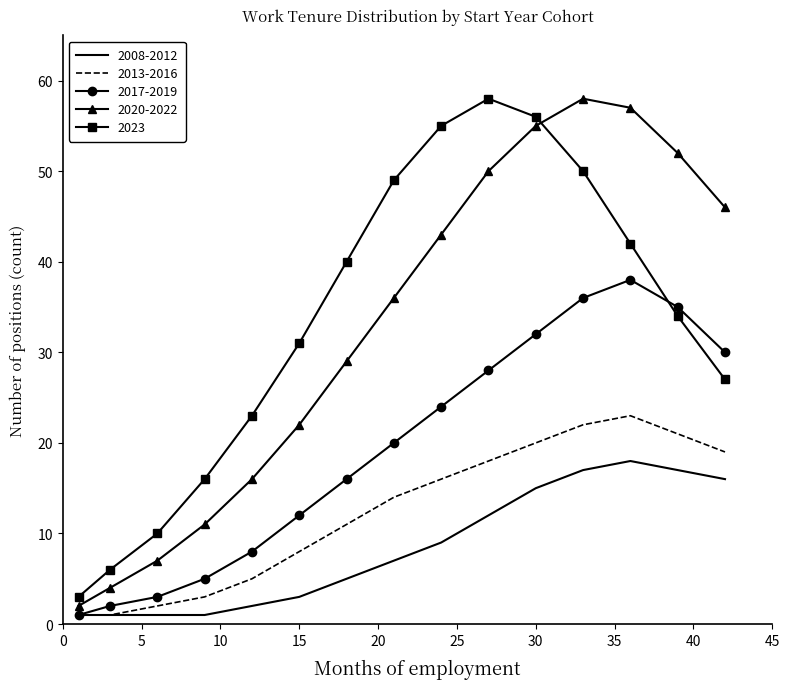

What is the maximum value shown in the chart?

58